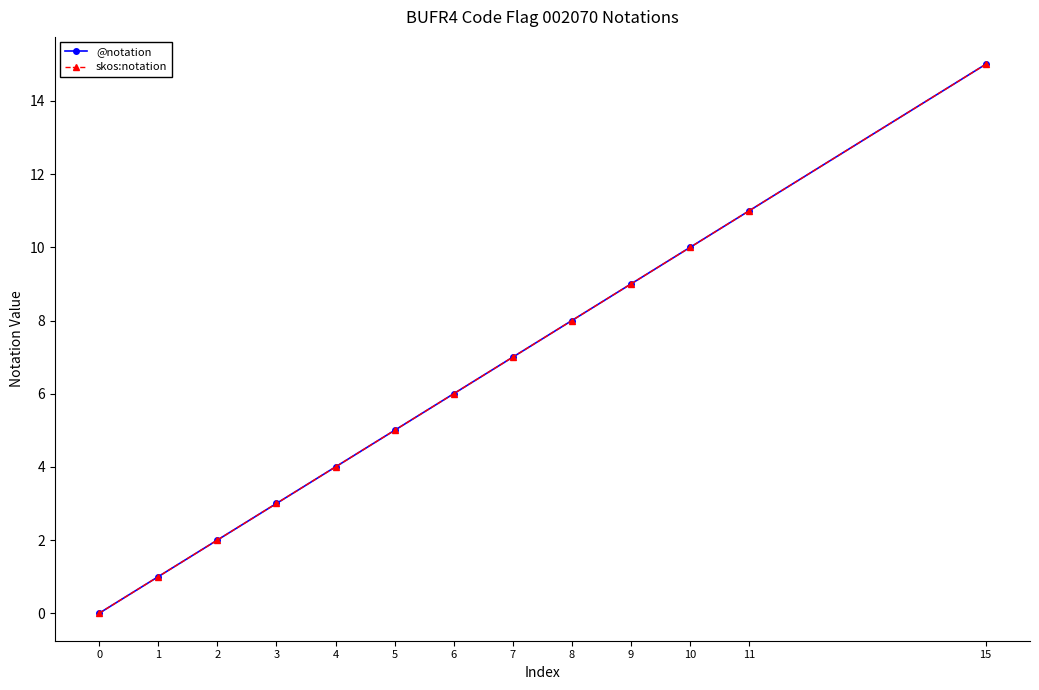

True or false: @notation has more than 1 points higher than both neighbors.

False